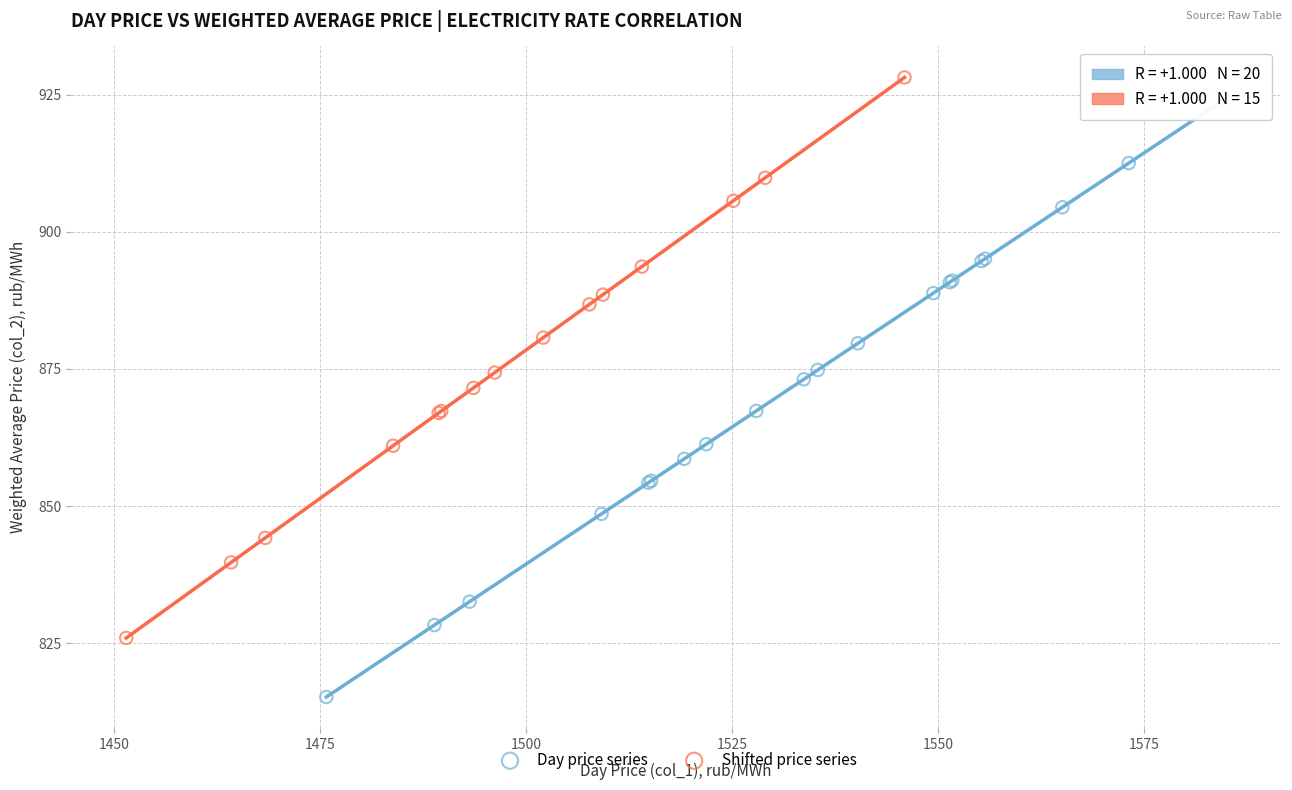

Which series has the widest spread of Y values?

Day price series